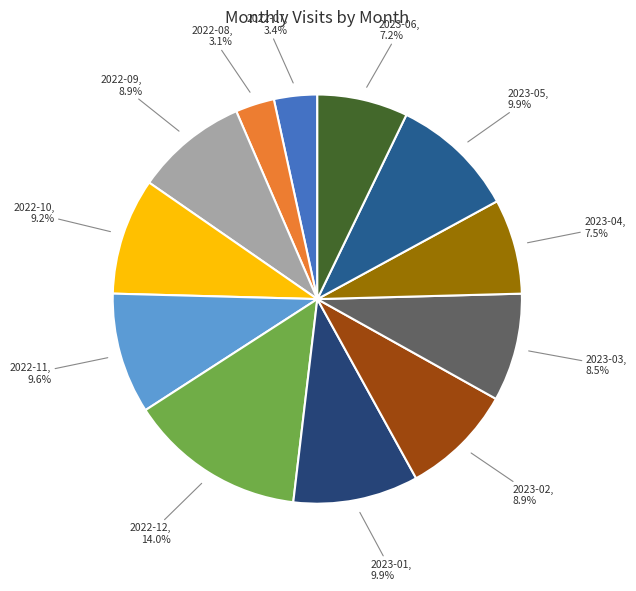

How many slices are in this pie chart?

12